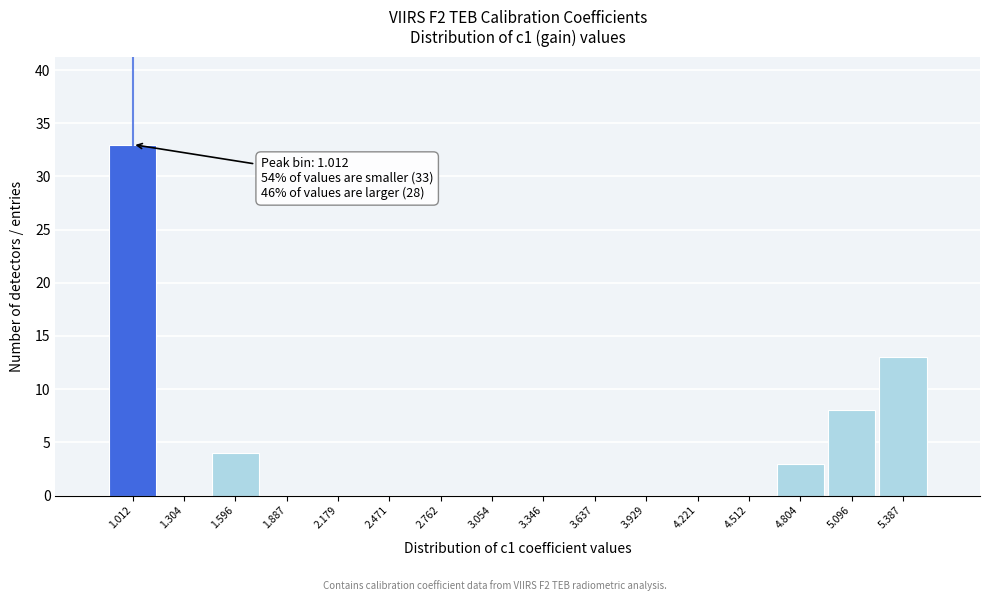

Which range on the x-axis has the tallest bar?

0.85 to 1.15